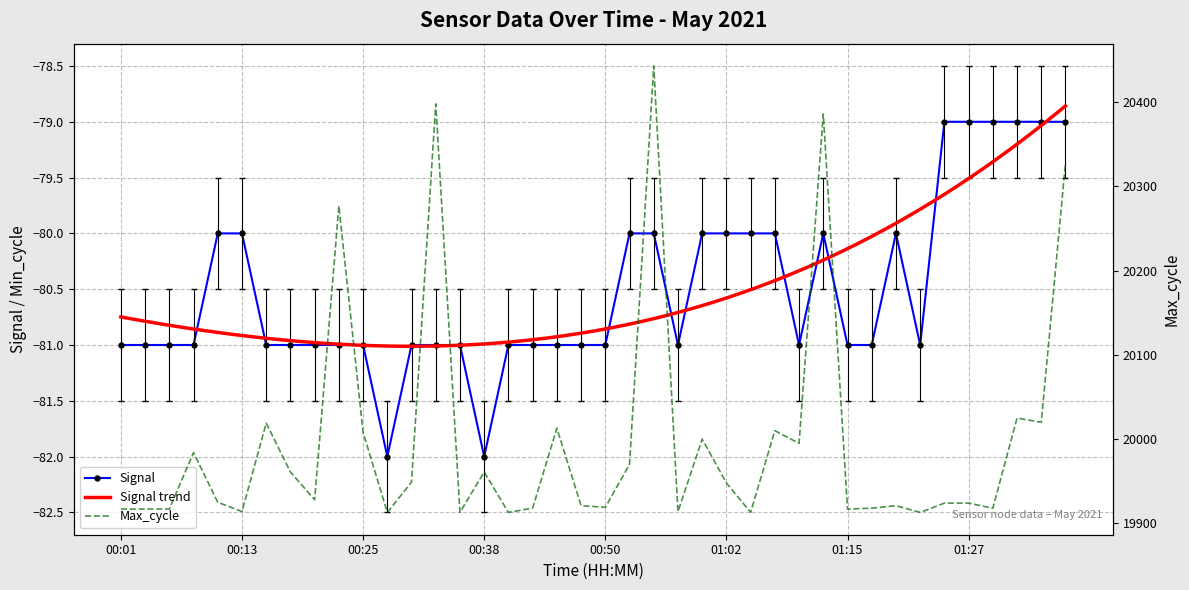

Where does the Max_cycle series first go above 19928?

00:08